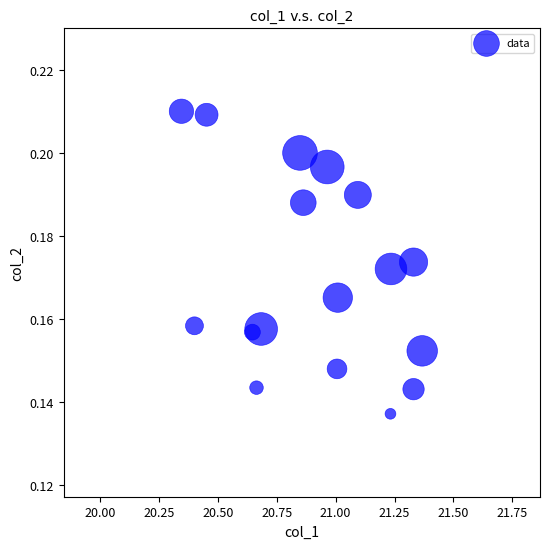

What is the range of X values (max minus min)?

1.0